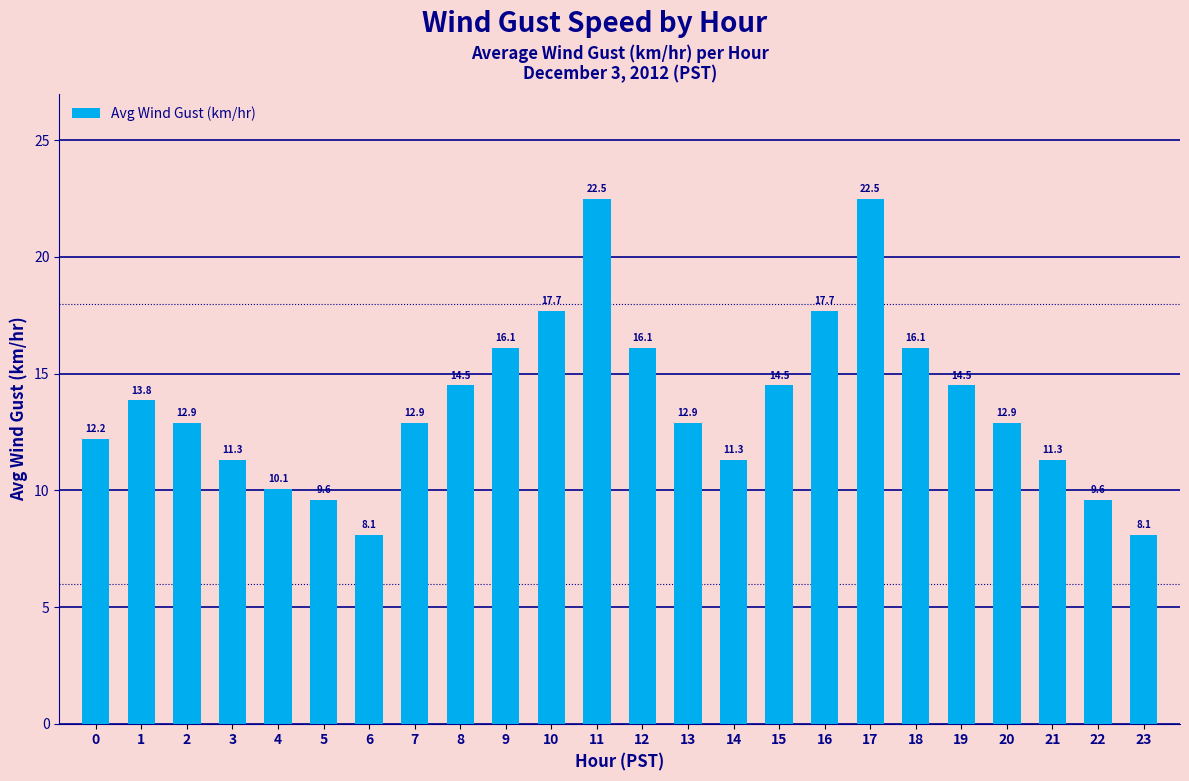

What is the change in value from 14 to 20?

+1.6